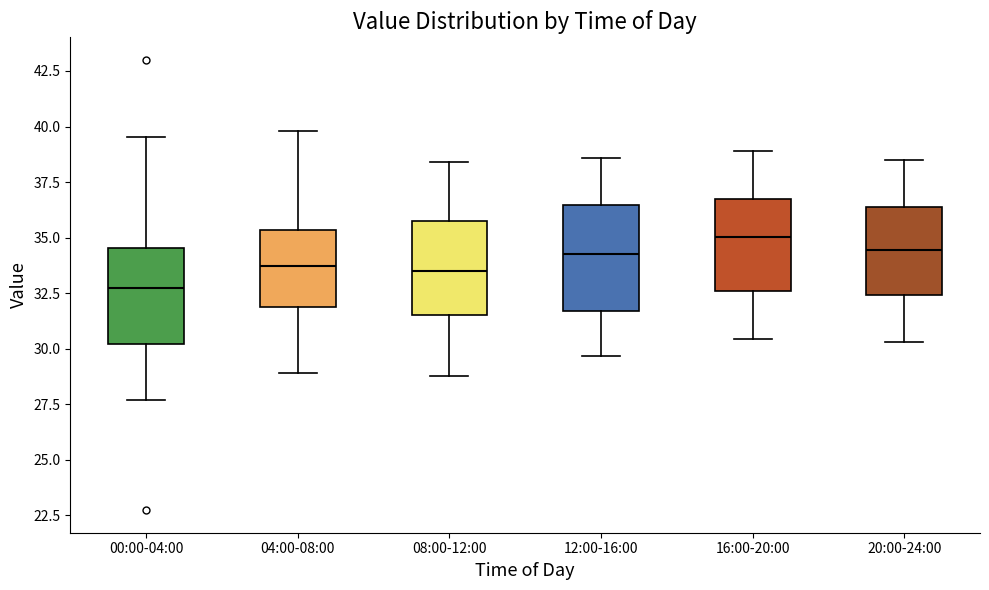

Which box has the lowest median line?

00:00-04:00